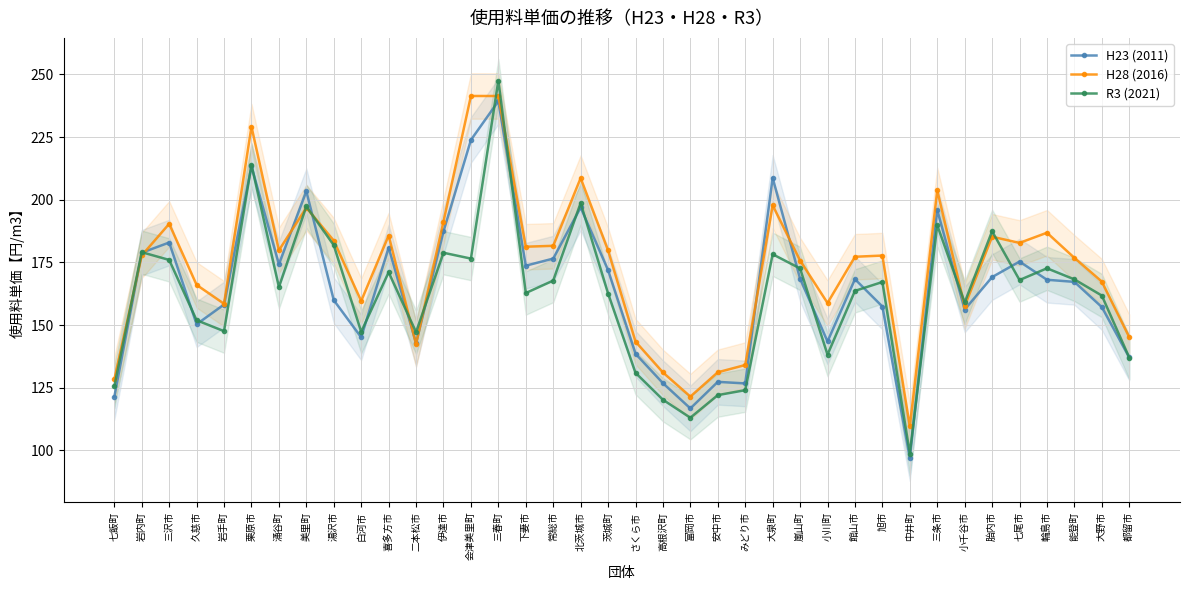

Reading left to right, transcribe all the data shown in this chart.

H23 (2011): 121.4	178.9	182.9	150.3	158.2	213.3	174.3	203.4	159.9	145.1	180.9	142.7	187.3	223.8	239.3	173.7	176.5	196.9	171.9	138.6	126.8	116.7	127.3	126.7	208.7	168.5	143.4	168.3	157.4	96.9	195.9	156.2	169.1	175.3	168.1	167.2	157.2	137.1
H28 (2016): 128.3	177.8	190.4	166.0	158.5	229.2	179.8	196.8	183.7	159.6	185.7	142.4	191.3	241.4	241.4	181.2	181.6	208.6	179.8	143.4	131.1	121.5	131.2	134.1	197.8	175.7	158.8	177.2	177.7	109.5	203.7	157.6	185.2	182.8	186.8	176.8	167.3	145.1
R3 (2021): 125.6	179.1	176.0	151.9	147.6	213.9	165.1	197.3	181.8	147.3	171.1	147.2	178.8	176.5	247.5	162.8	167.7	198.7	162.6	130.9	120.2	113.0	122.0	124.0	178.2	172.6	138.2	163.6	167.2	98.7	189.8	159.0	187.4	167.9	172.6	168.2	161.8	137.0